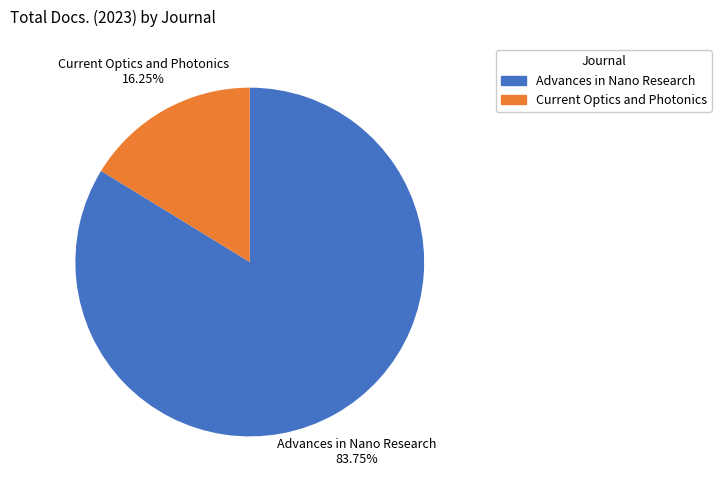

The Advances in Nano Research slice represents 84% of the pie. True or false?

True